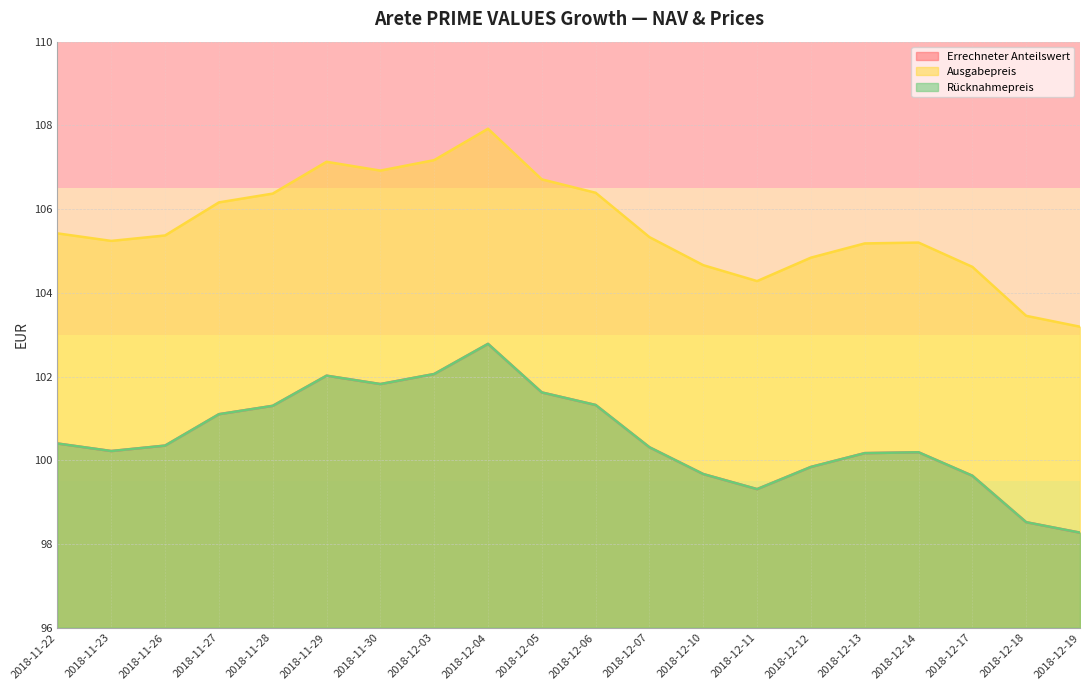

How many values in the Errechneter Anteilswert series are below 100?

6